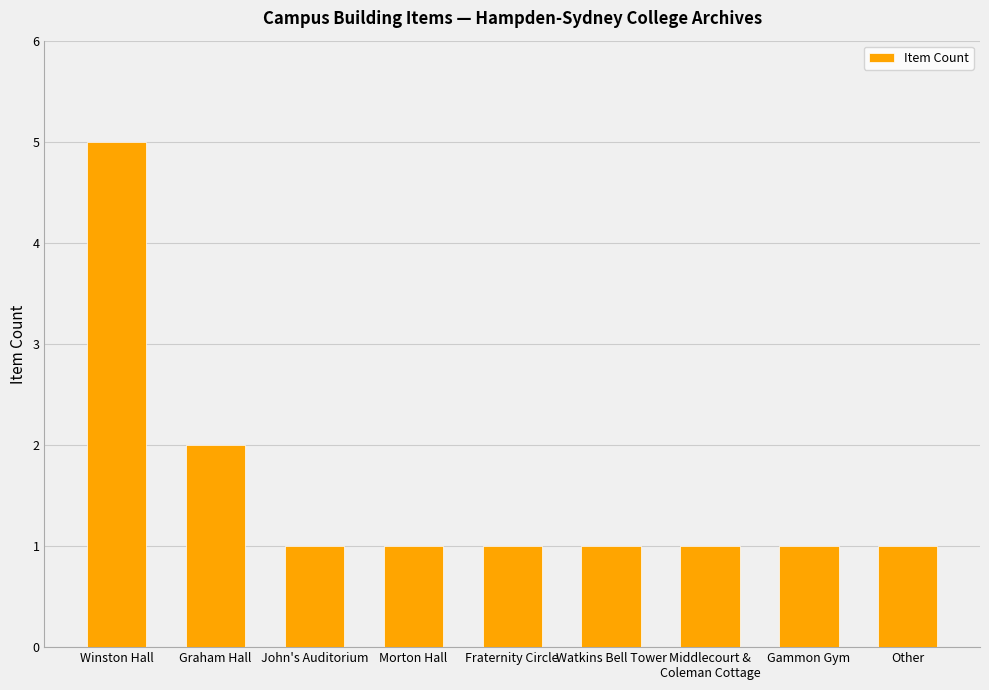

Where is the data nearest to the value 3?

Graham Hall